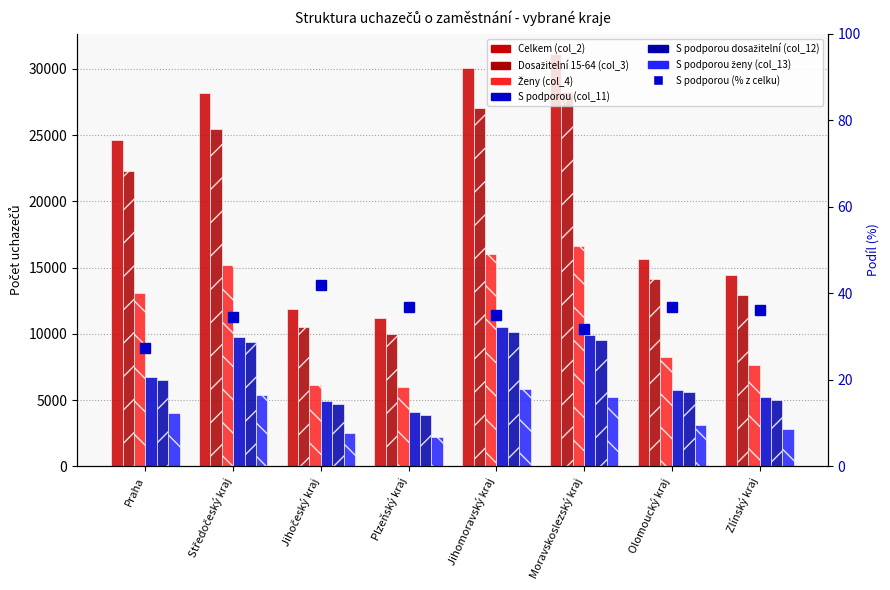

At how many categories does at least one series exceed 29041?

2